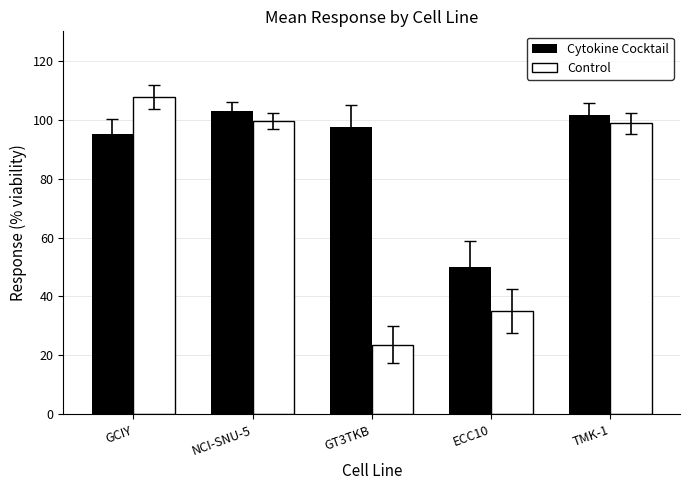

Does the chart contain stacked bars?

No